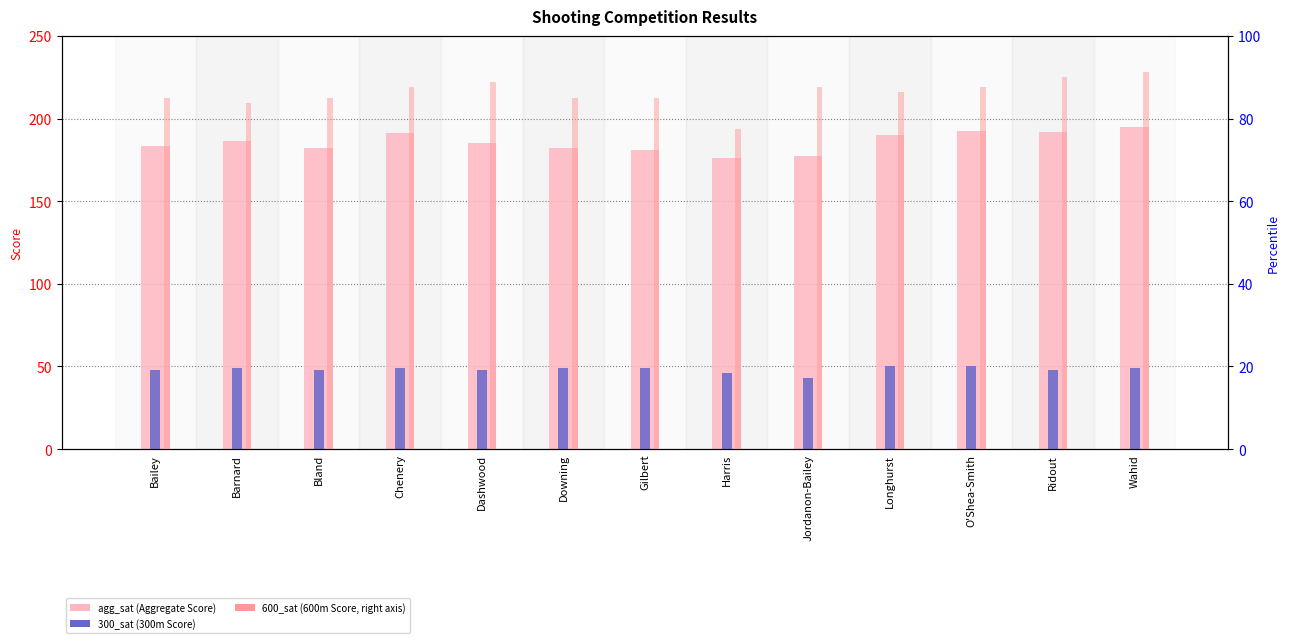

What is the minimum value for agg_sat?

176.1